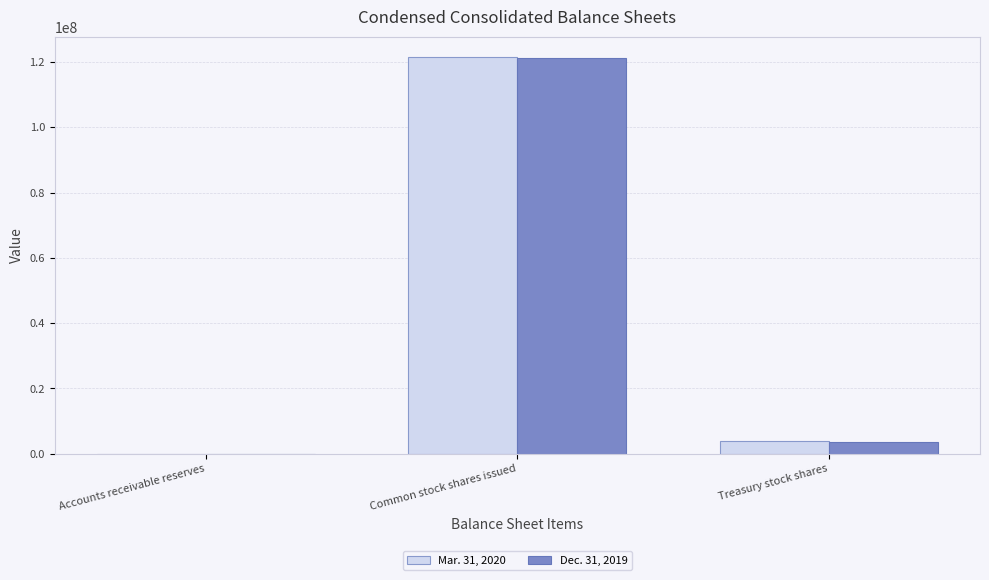

Reading left to right, what are all the values shown in this chart?

Mar. 31, 2020: Accounts receivable reserves=9013	Common stock shares issued=121661000	Treasury stock shares=3838000
Dec. 31, 2019: Accounts receivable reserves=8762	Common stock shares issued=121266000	Treasury stock shares=3670000